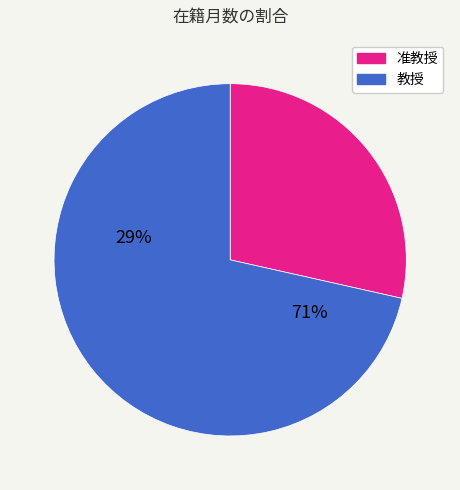

True or false: 教授 accounts for 71% of the total.

True